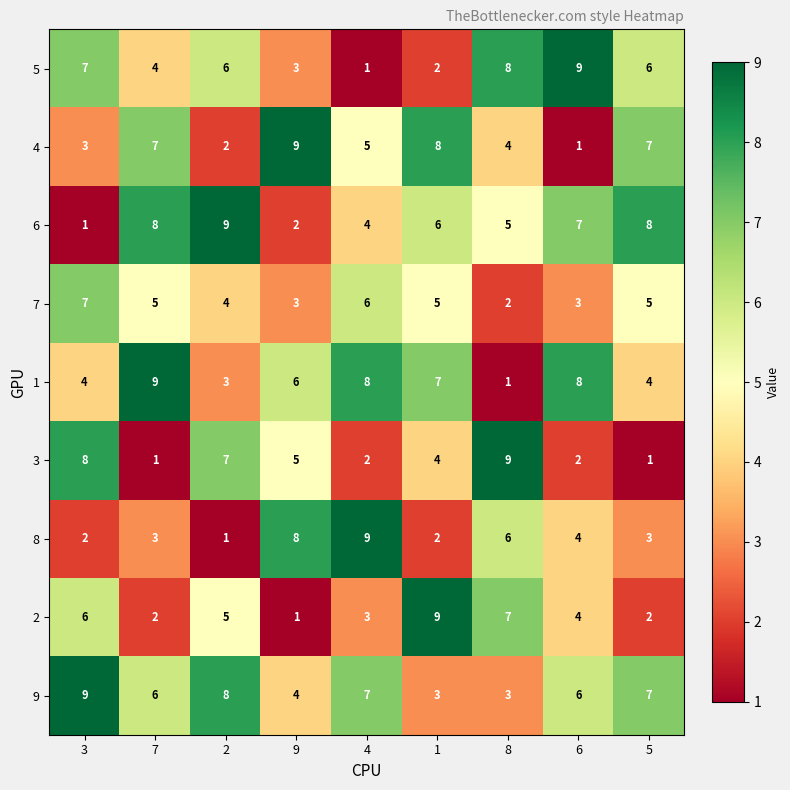

At 4, list the series in order from smallest to largest.

5, 3, 2, 6, 4, 7, 9, 1, 8